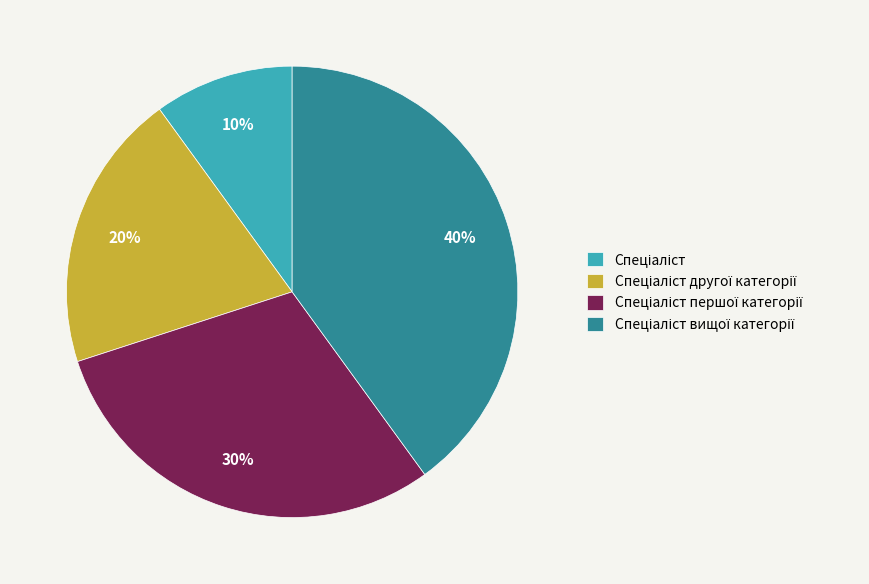

To the nearest percent, what is the difference between the largest and smallest slice percentages?

30%